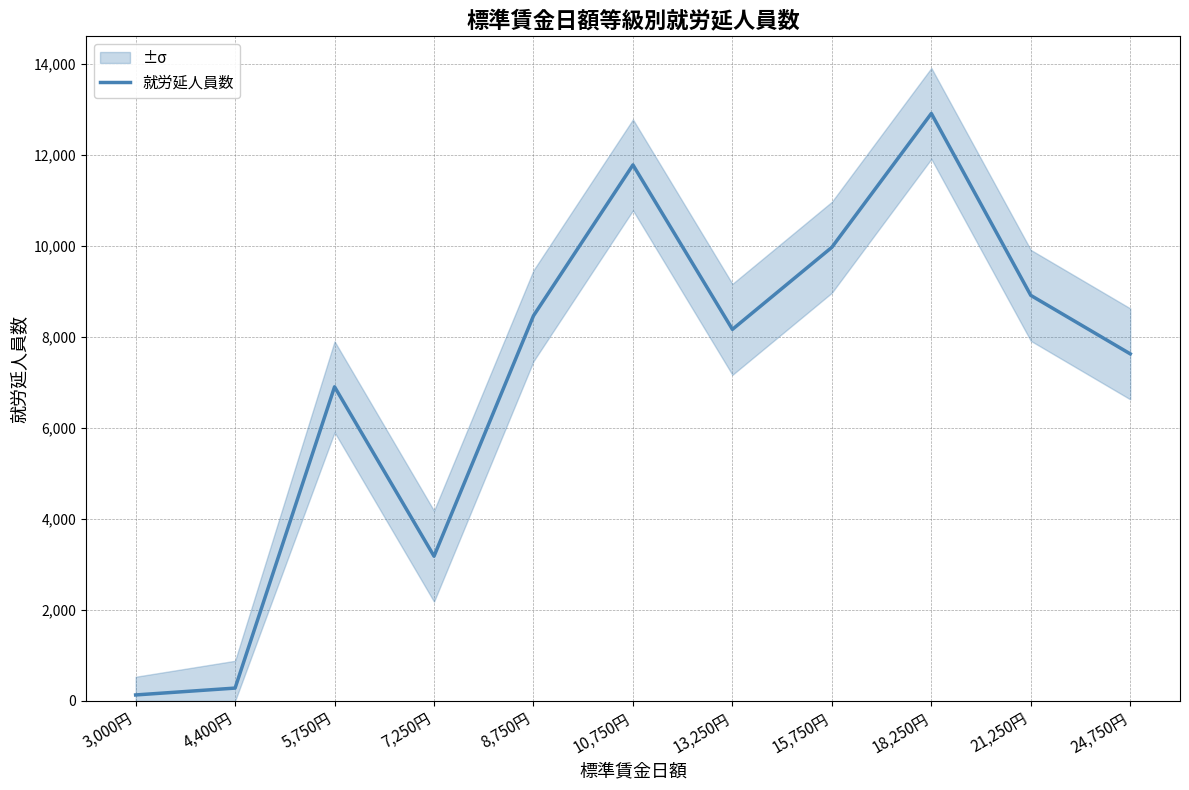

What is the difference between the maximum and minimum values?

12785